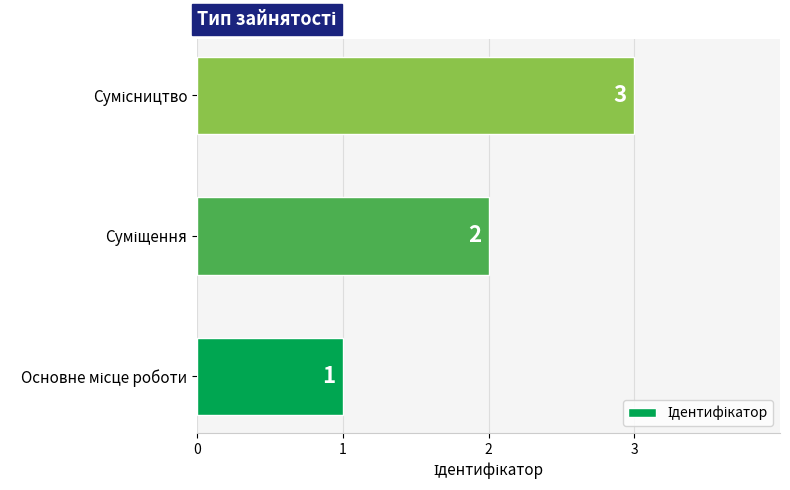

How many values are between 1 and 3?

3